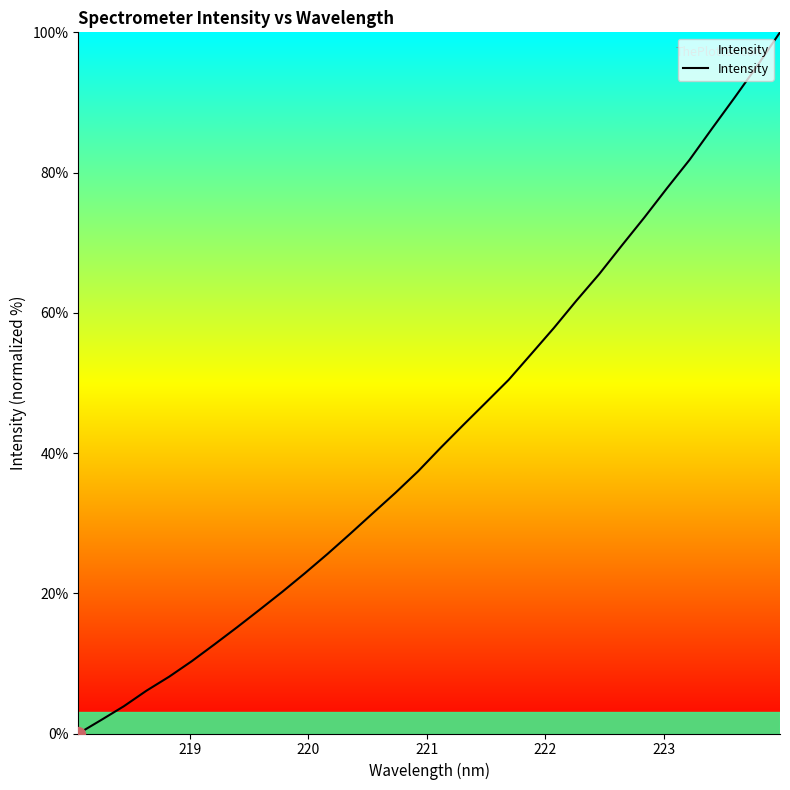

What is the greatest value displayed?

100.0